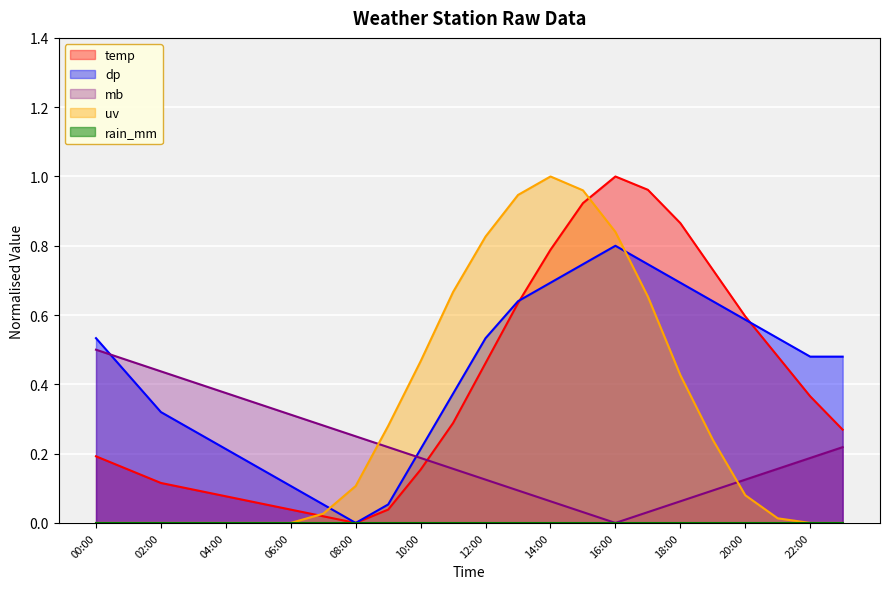

How many times do mb and dp cross each other?

2